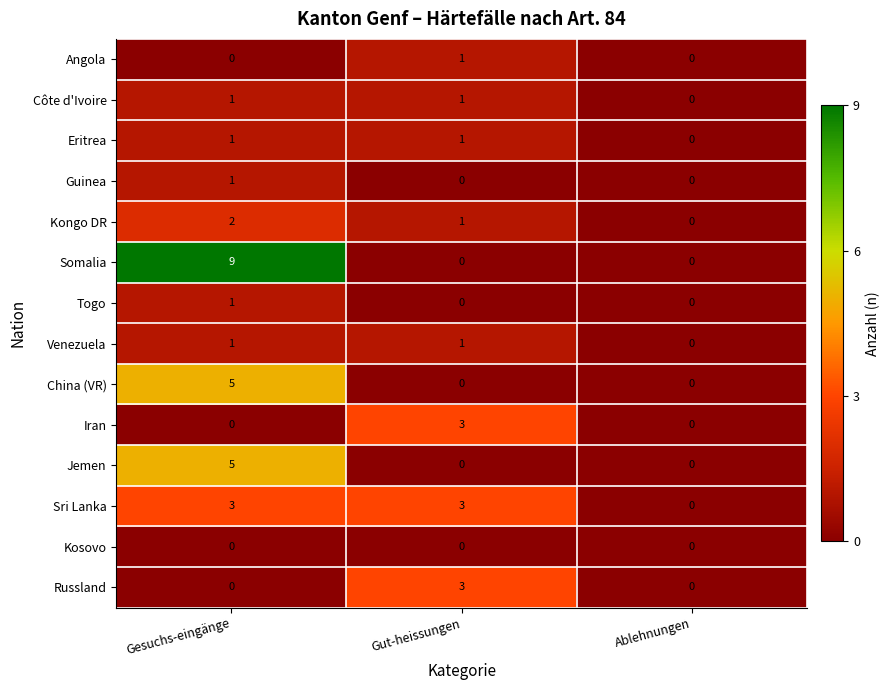

Which label corresponds to the largest value in the chart?

Gesuchs-eingänge